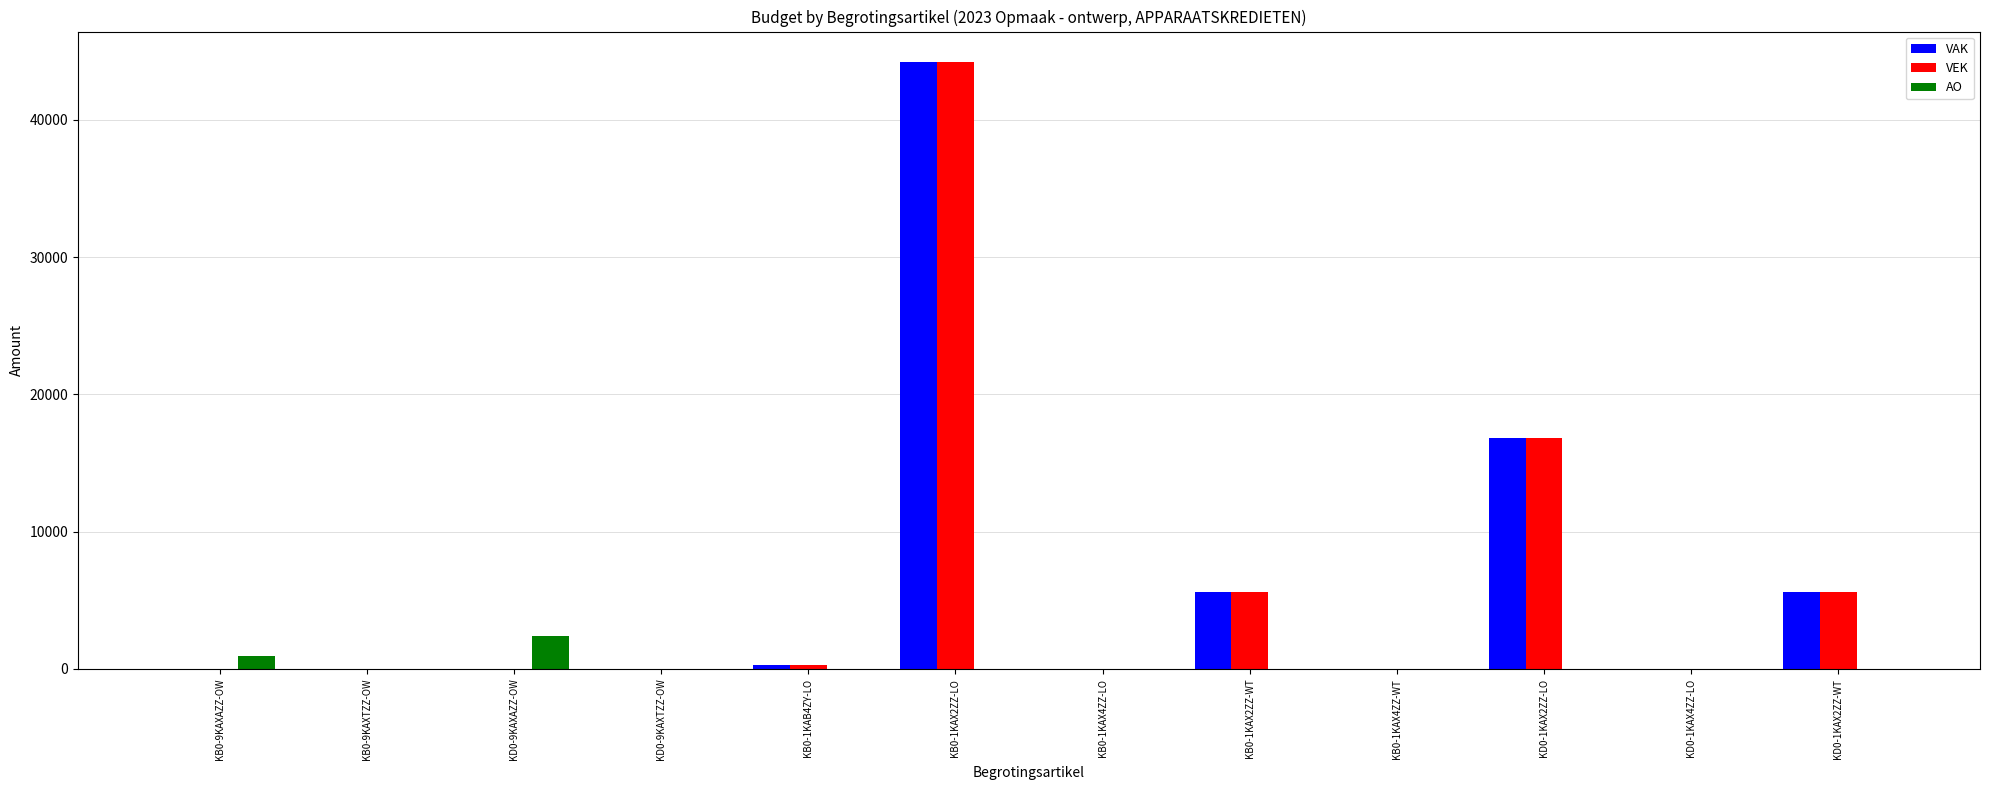

What is the sum of all VEK values?

72550